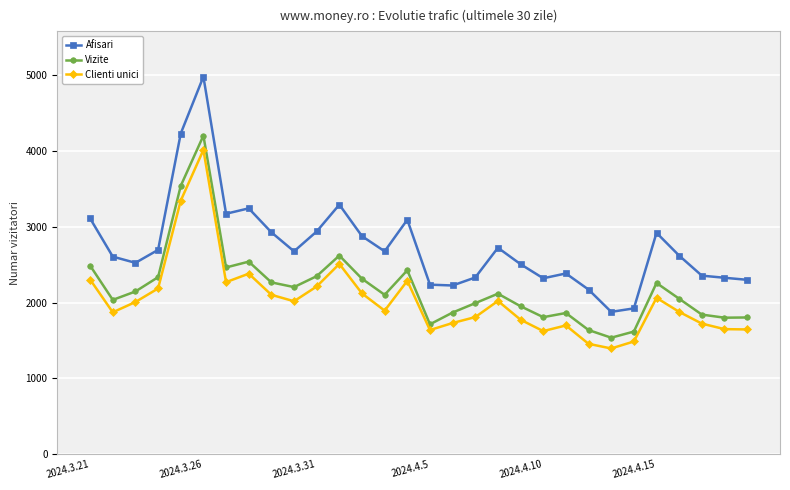

What is the difference between the second highest and minimum values in the Afisari series?

2354